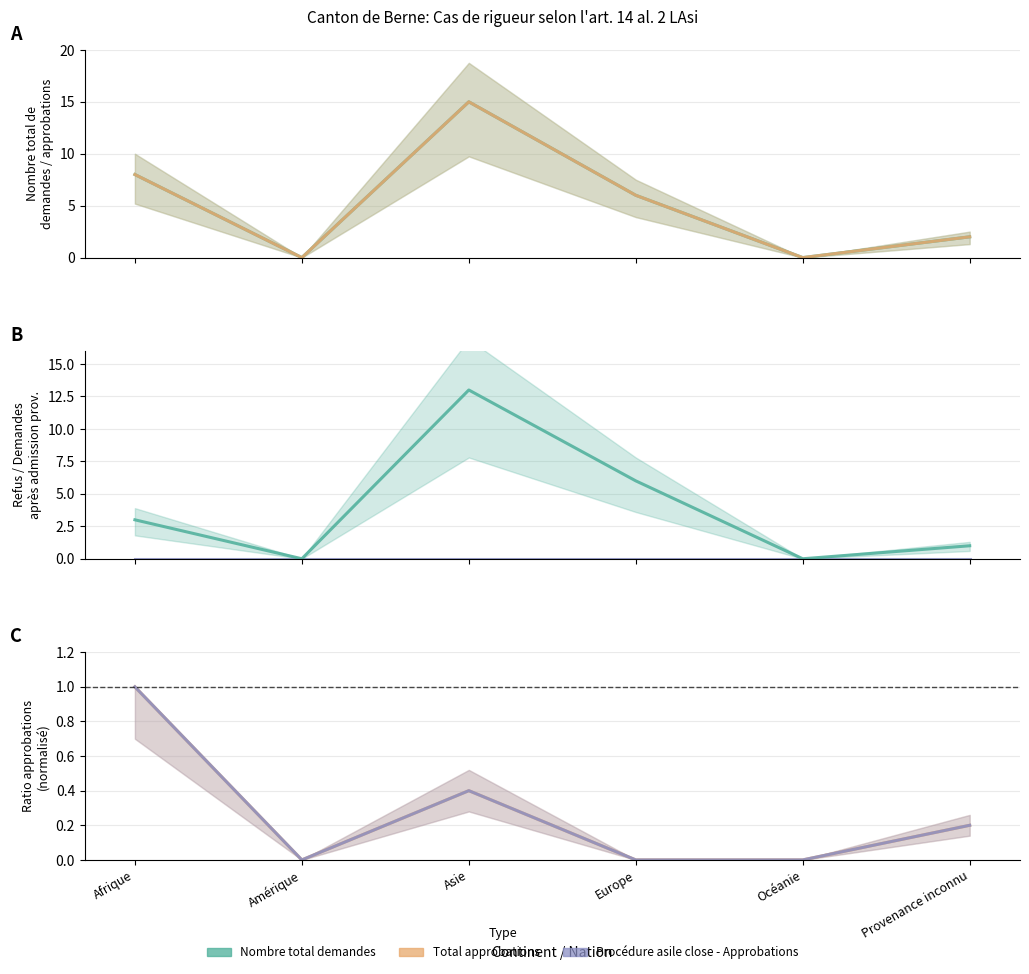

How many categories are shown in the chart?

6